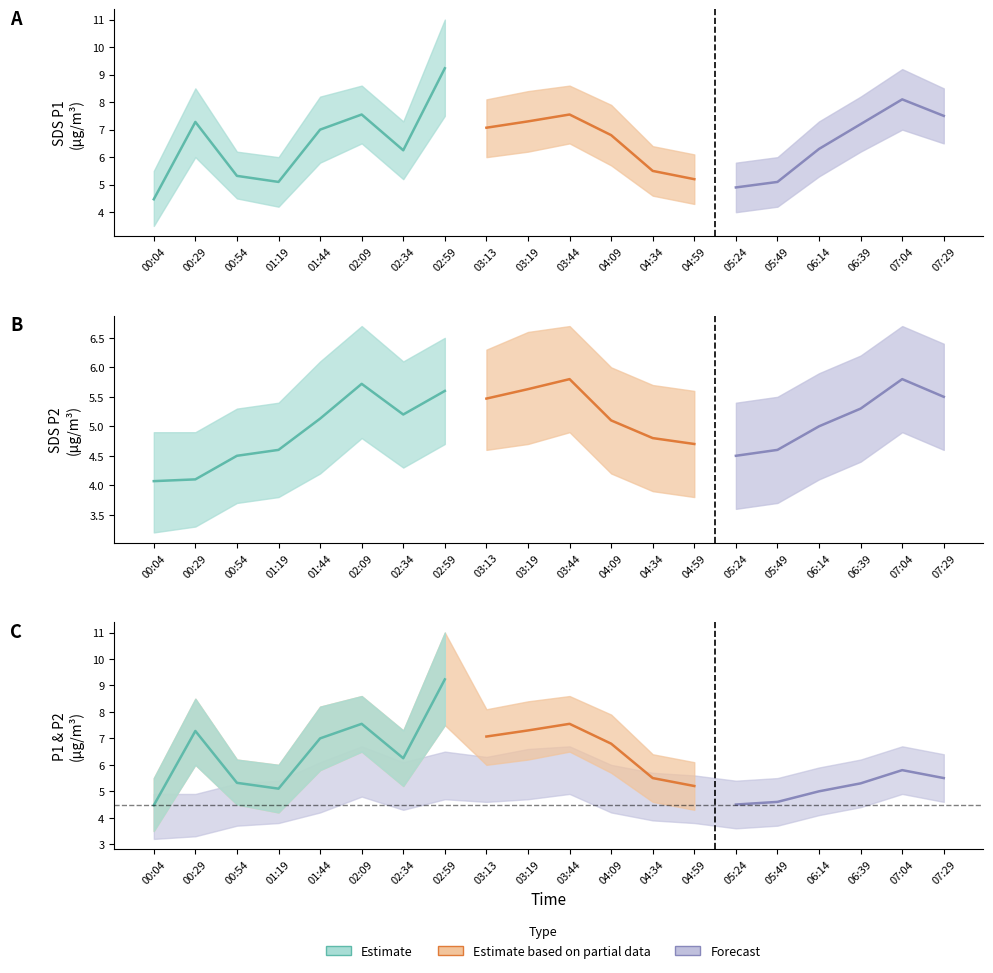

Between 03:19 and 06:39, which series saw the biggest shift?

SDS_P2